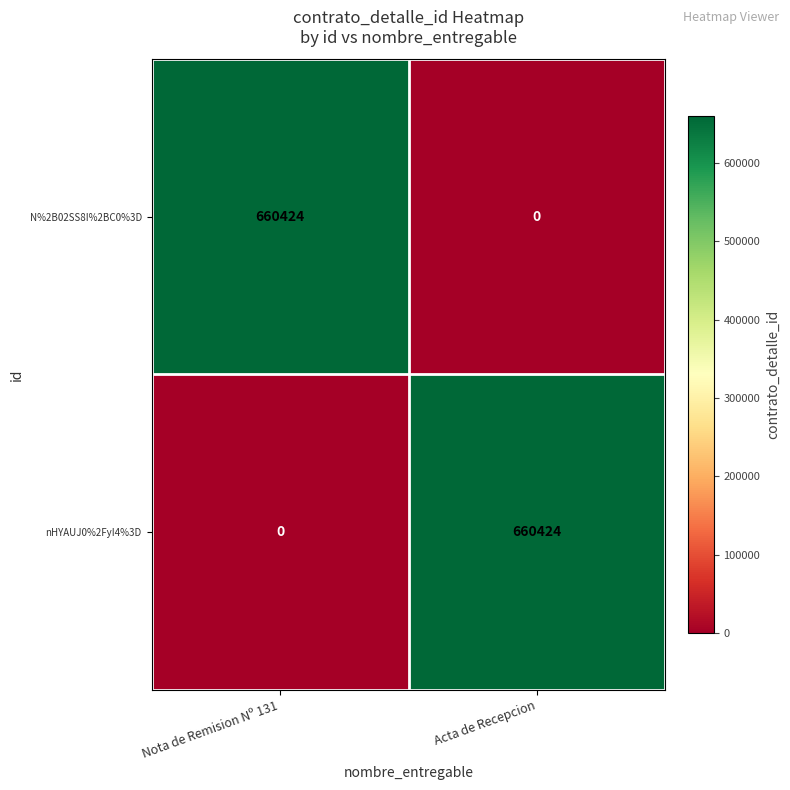

How many positive values does the nHYAUJ0%2FyI4%3D series have?

1